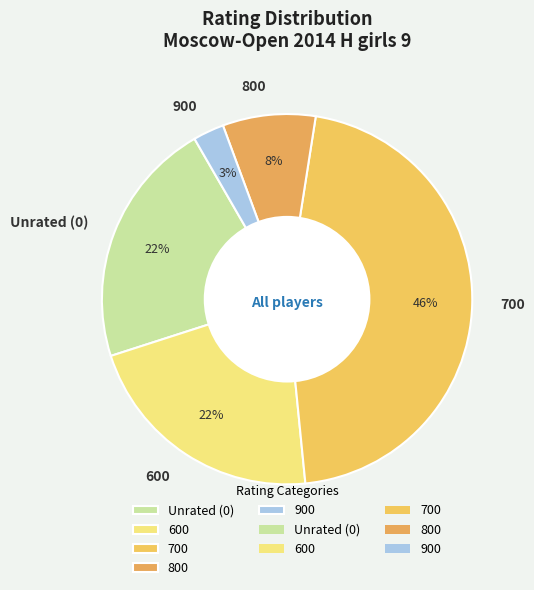

Which slice is the smallest?

900